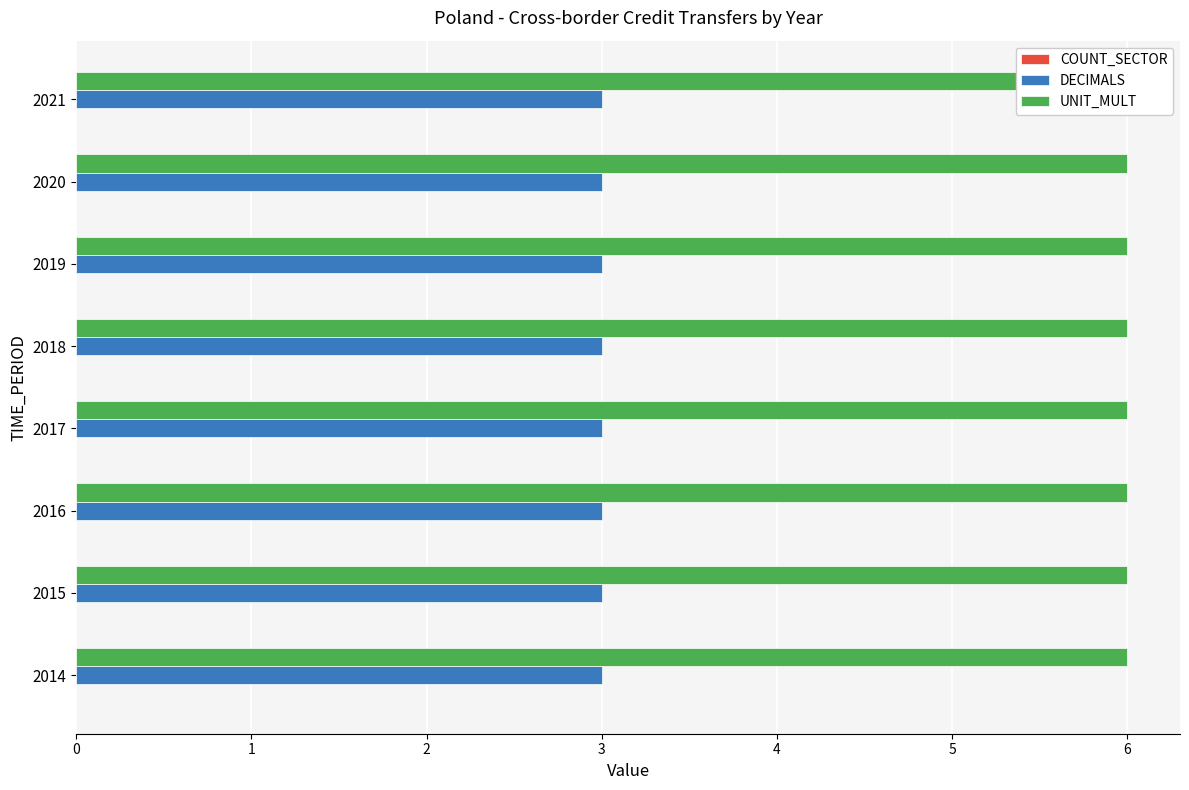

What is the total value across all series at 2018?

9